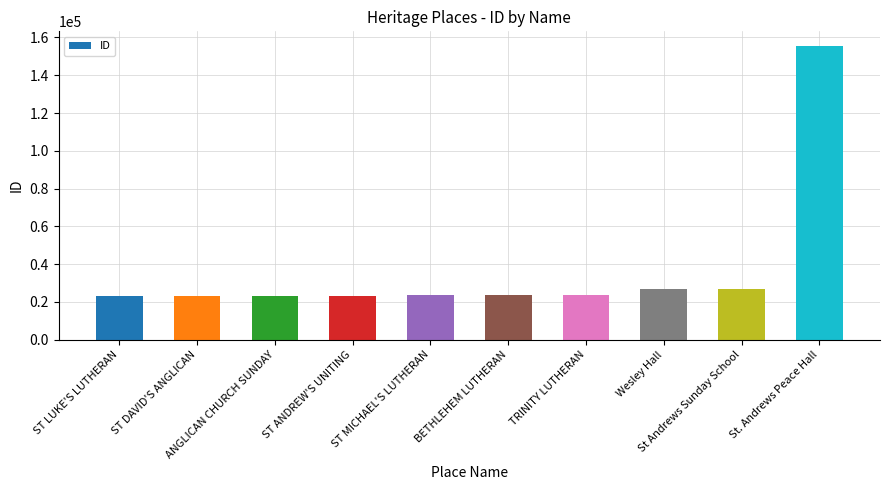

What is the difference between the maximum and minimum values?

132447